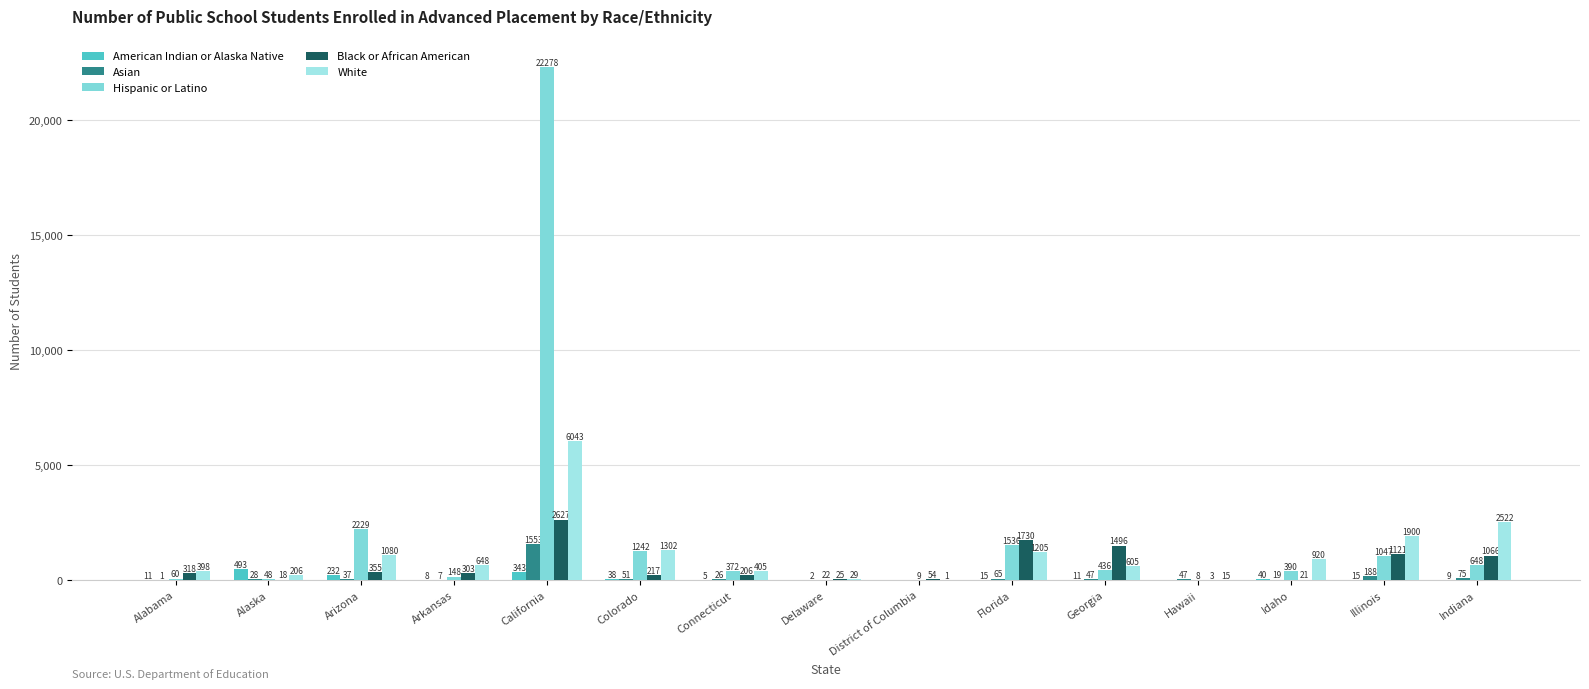

What is the average value of the Black or African American series?

637